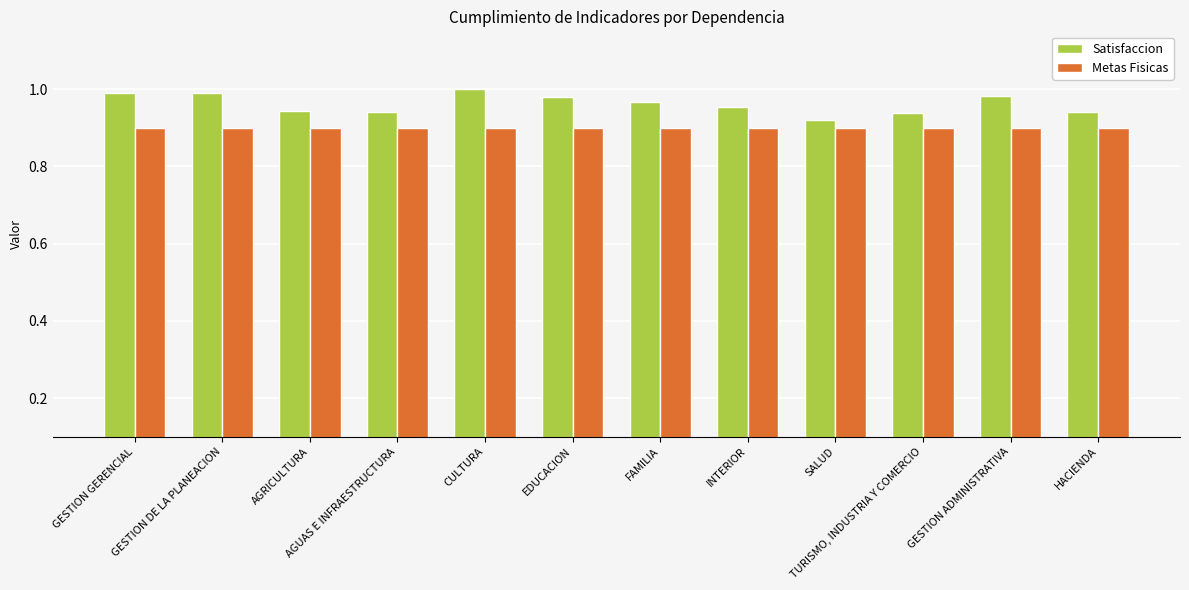

Which series has the largest range (max minus min)?

Satisfaccion